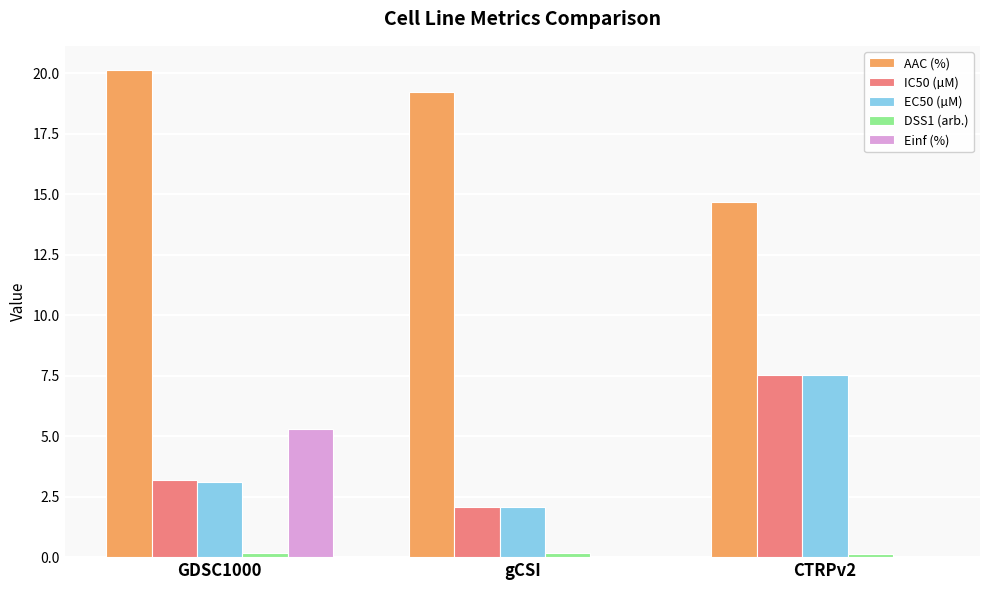

Which category has the highest value in the AAC (%) series?

GDSC1000